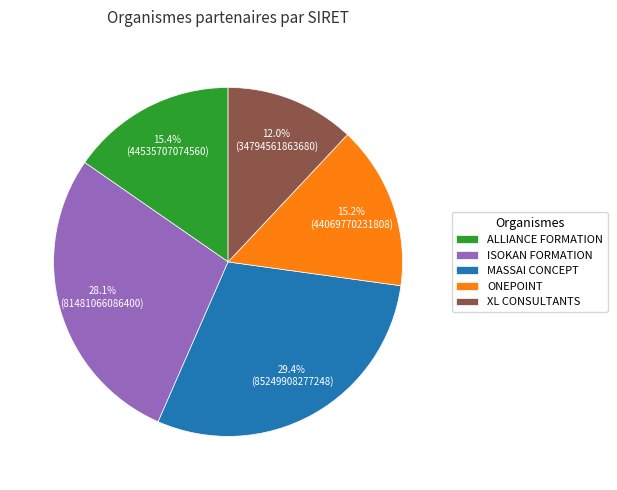

Approximately how many times larger is the value at MASSAI CONCEPT compared to ISOKAN FORMATION?

1.0